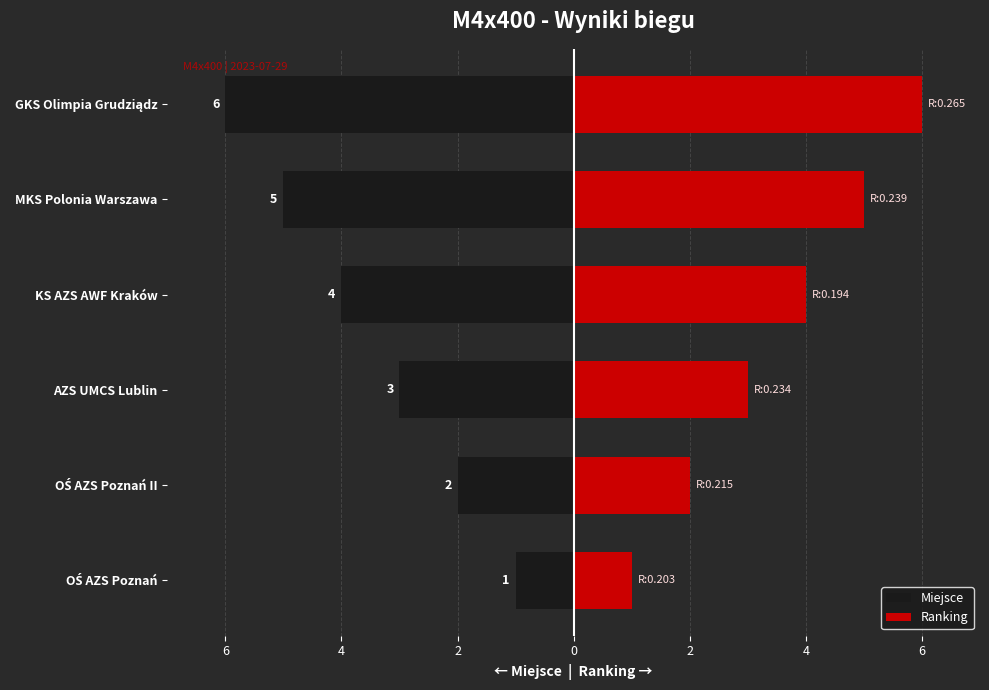

What is the sum of all Miejsce values?

-21